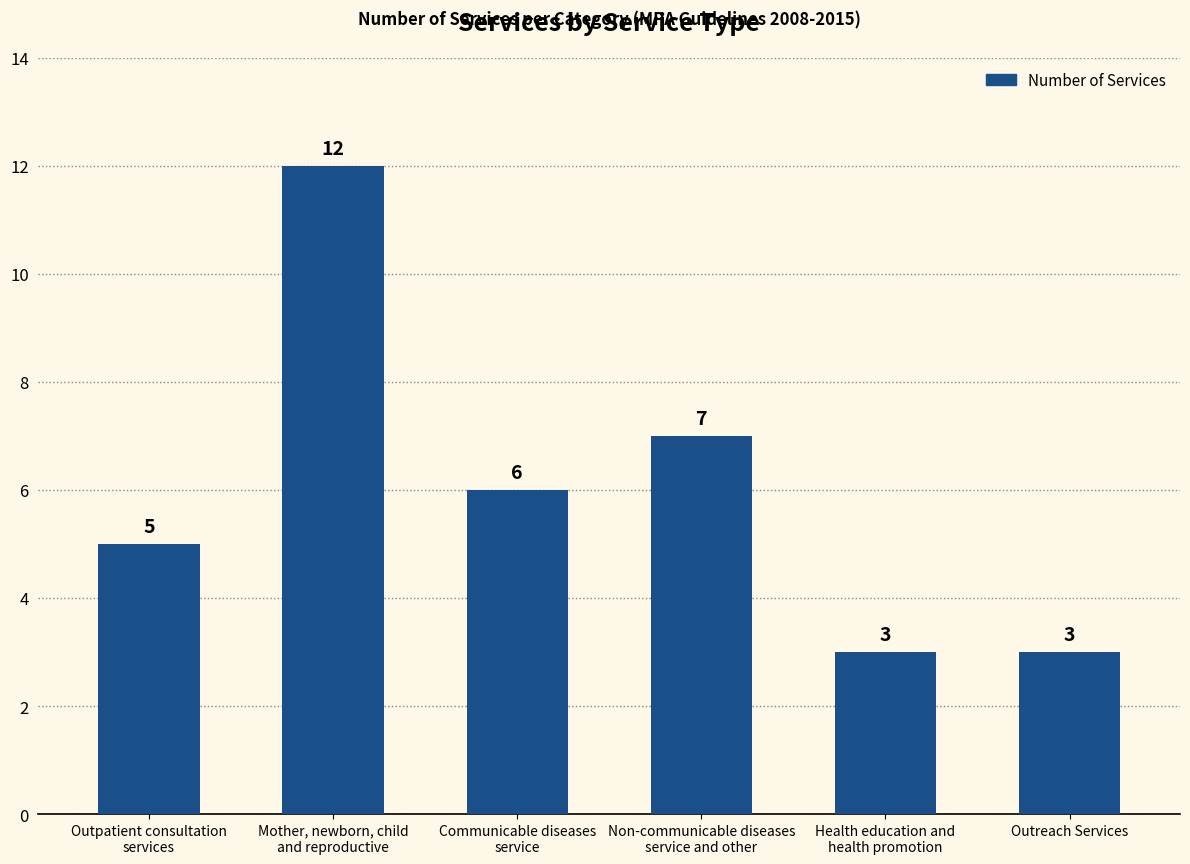

What is the maximum value shown in the chart?

12